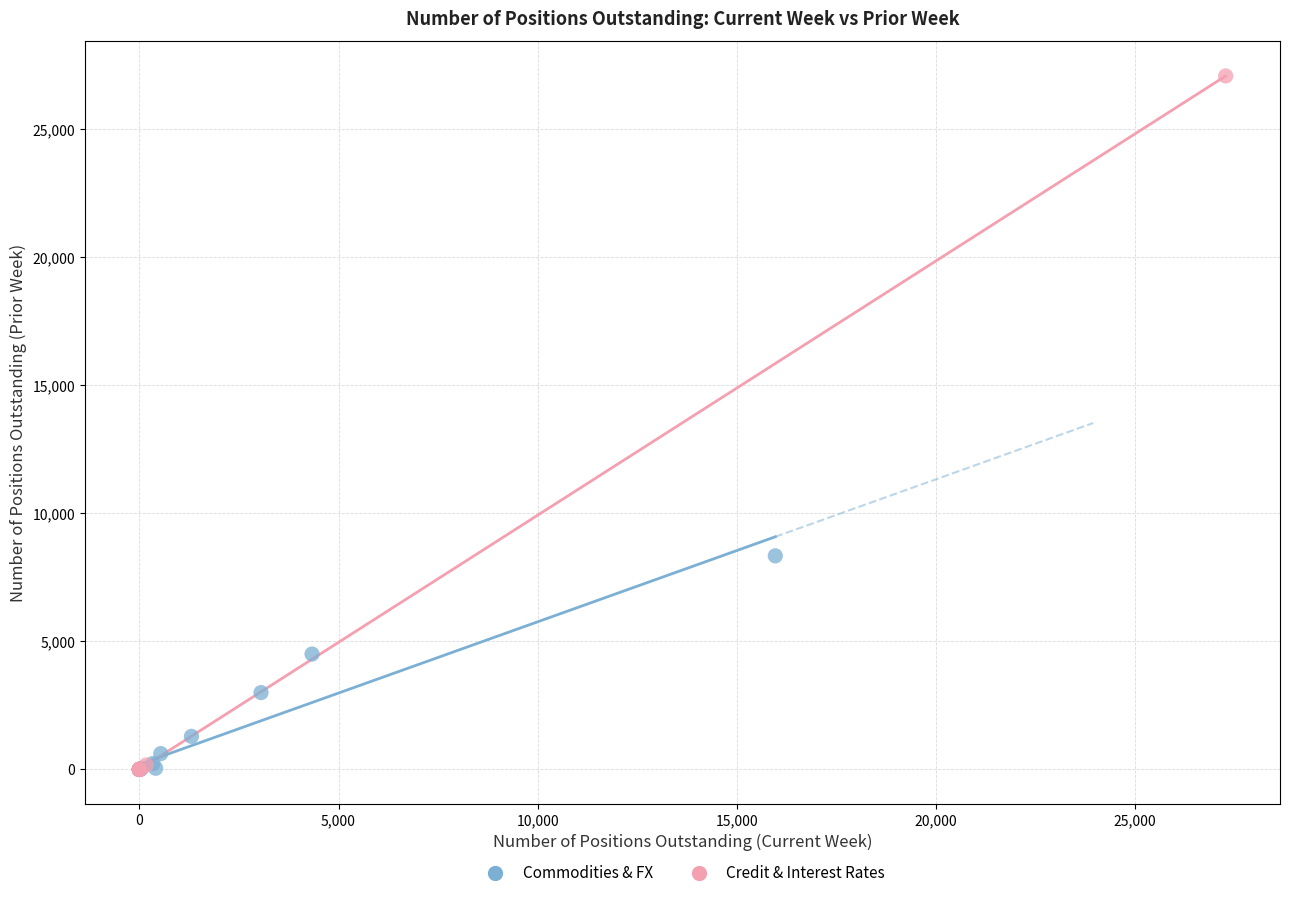

Which series contains the highest Y value?

Credit & Interest Rates